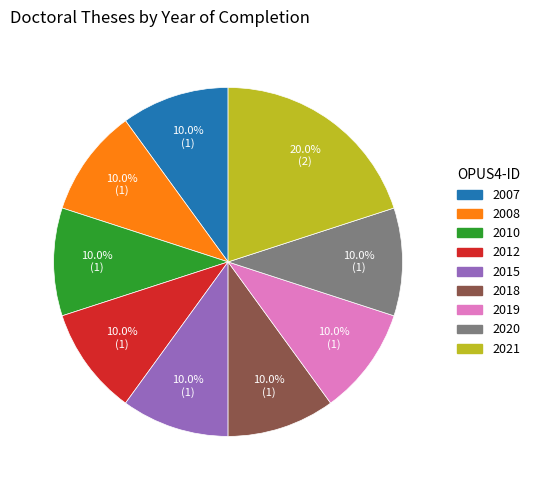

What is the ratio of the value at 2018 to the value at 2010?

1.0